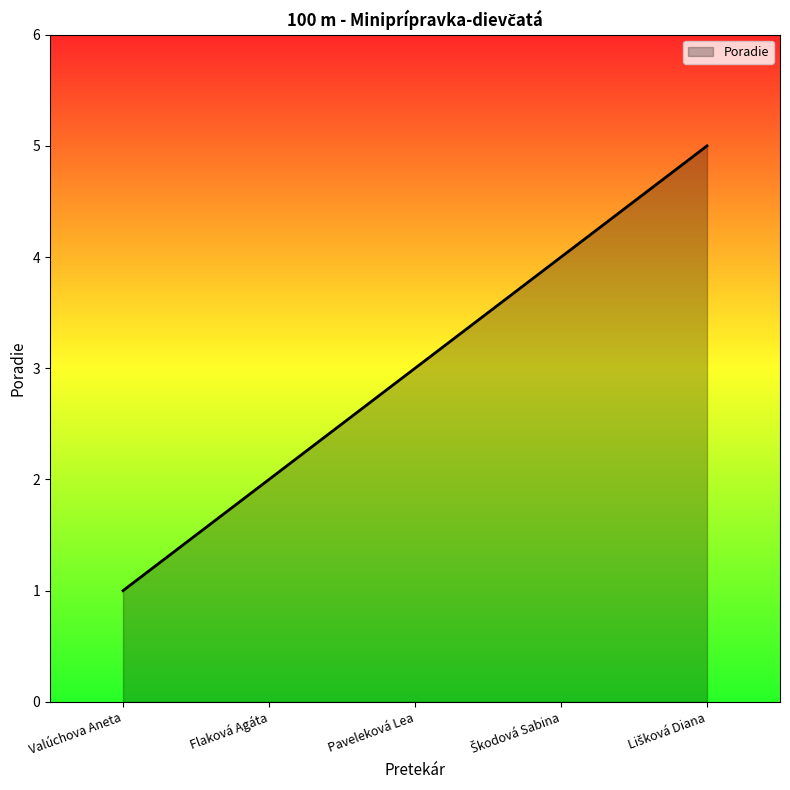

What is the greatest value displayed?

5